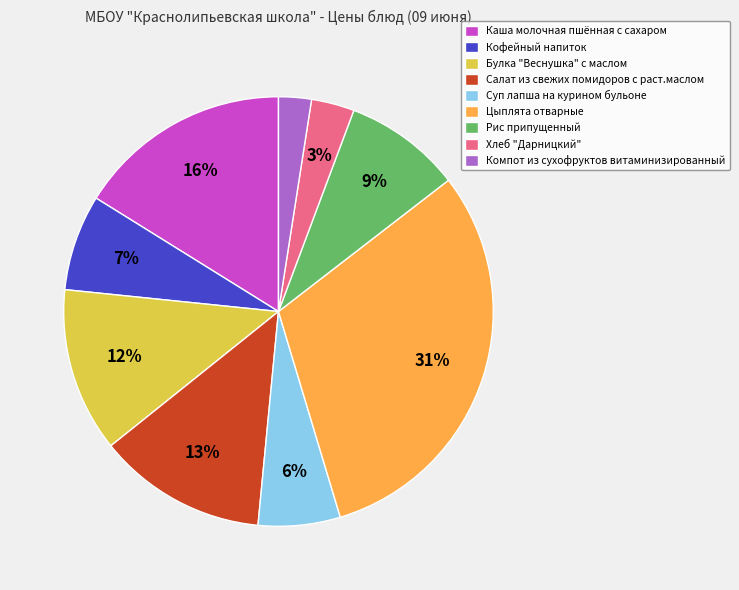

To the nearest percent, what is the combined percentage of Хлеб "Дарницкий" and Салат из свежих помидоров с раст.маслом?

16%